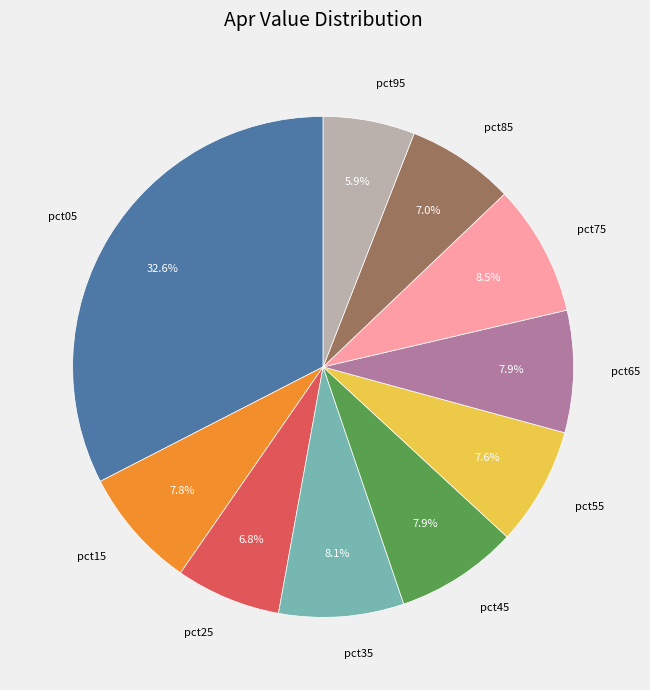

Combined, do pct55 and pct45 account for over 50%?

No